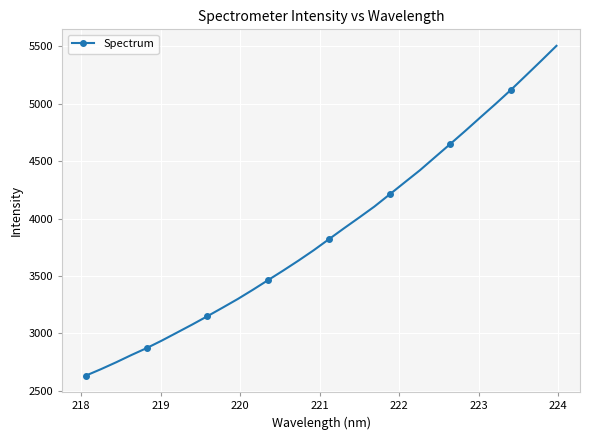

What is the value of the 26th point from the left?

4765.5